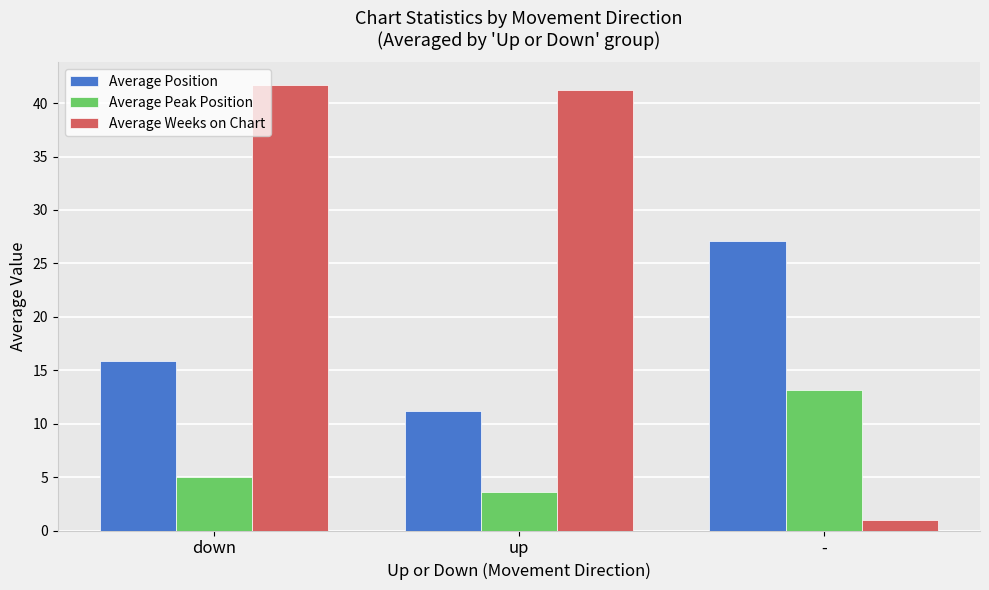

True or false: Average Weeks on Chart has a value of 23.3 at up.

False